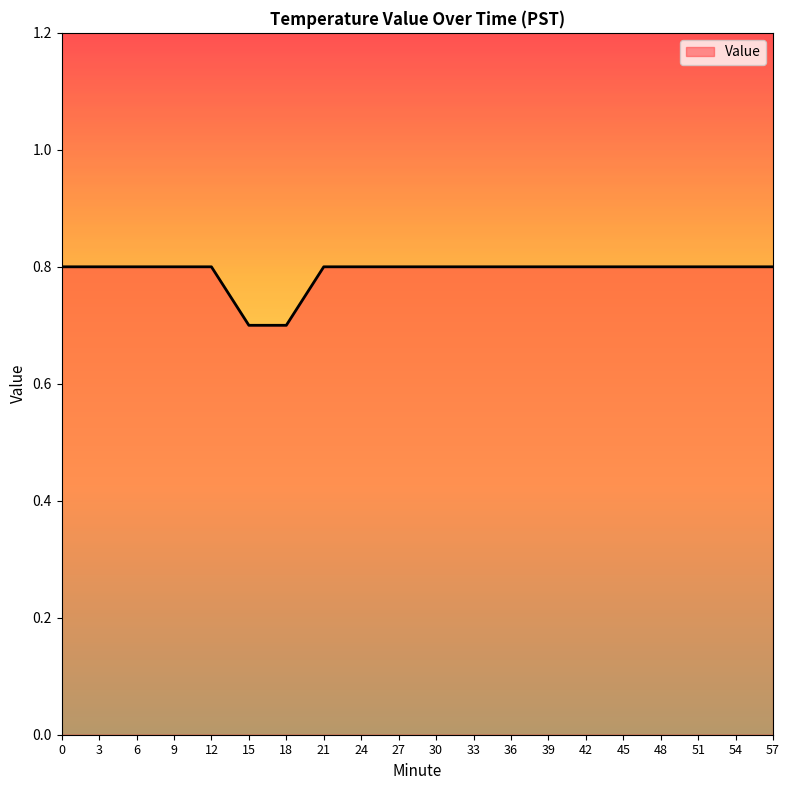

What is the smallest value displayed?

0.7